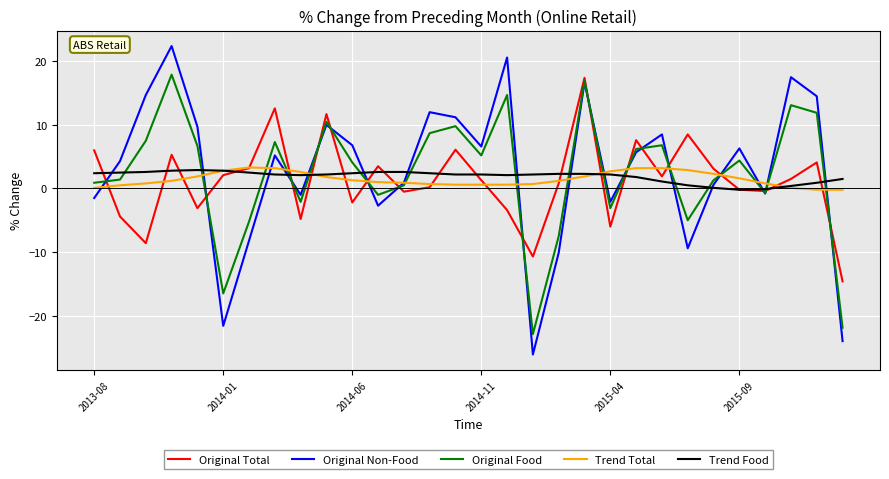

After their last crossing, which series has the higher values: Trend Food or Original Food?

Trend Food